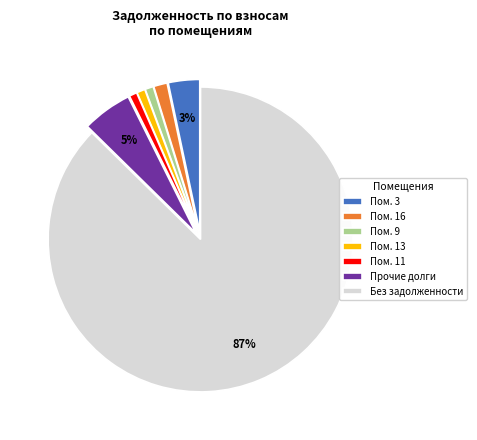

Which category has the biggest portion of the pie?

Без задолженности